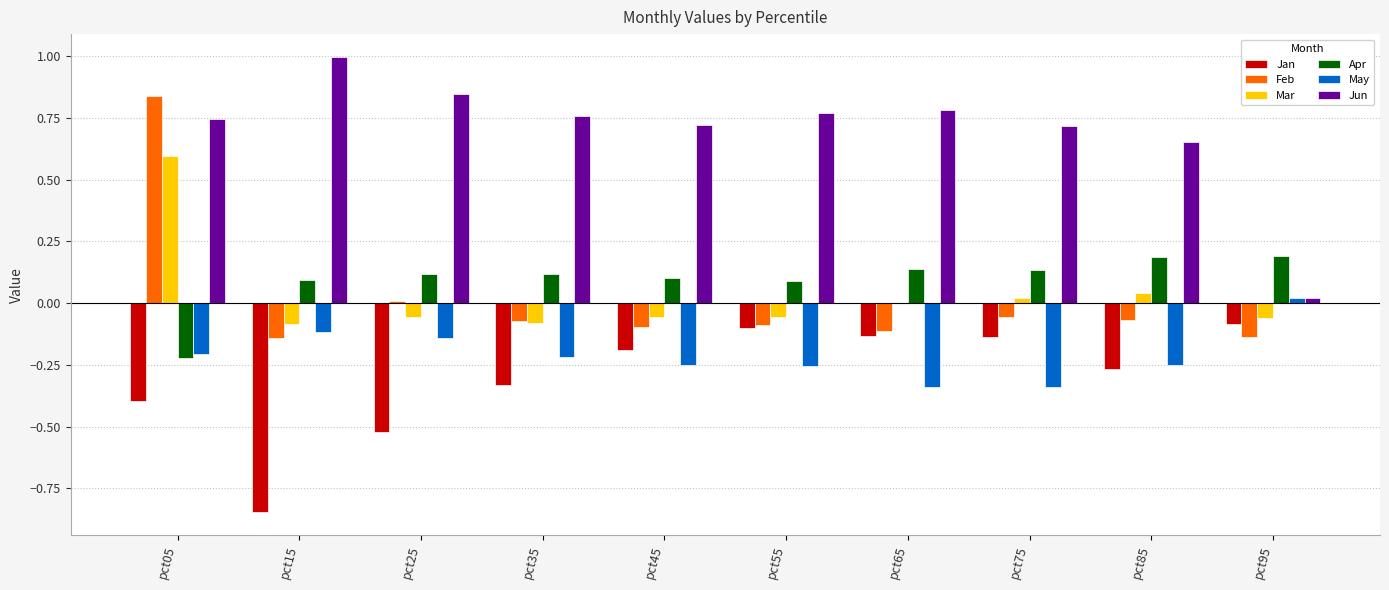

At which label does May reach its peak?

pct95